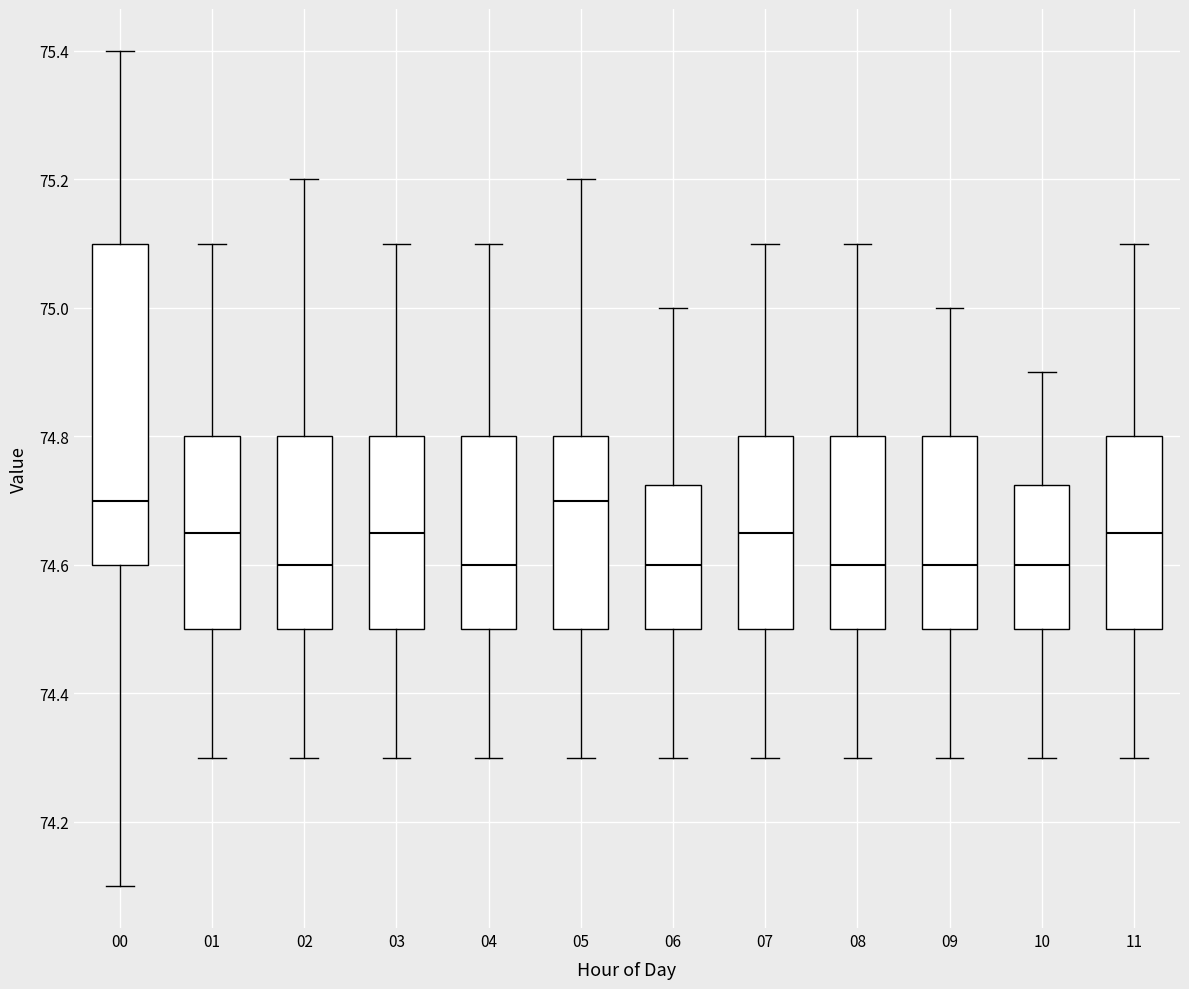

Reading left to right, read every box against the y-axis: the position of its median line, the range the box covers, and the ends of its whiskers. The values are not printed on the chart, so give them approximately, as read against the axis.

00: median 74.70, box 74.60 to 75.10, whiskers 74.10 to 75.40
01: median 74.66, box 74.50 to 74.80, whiskers 74.30 to 75.10
02: median 74.60, box 74.50 to 74.80, whiskers 74.30 to 75.20
03: median 74.66, box 74.50 to 74.80, whiskers 74.30 to 75.10
04: median 74.60, box 74.50 to 74.80, whiskers 74.30 to 75.10
05: median 74.70, box 74.50 to 74.80, whiskers 74.30 to 75.20
06: median 74.60, box 74.50 to 74.72, whiskers 74.30 to 75.00
07: median 74.66, box 74.50 to 74.80, whiskers 74.30 to 75.10
08: median 74.60, box 74.50 to 74.80, whiskers 74.30 to 75.10
09: median 74.60, box 74.50 to 74.80, whiskers 74.30 to 75.00
10: median 74.60, box 74.50 to 74.72, whiskers 74.30 to 74.90
11: median 74.66, box 74.50 to 74.80, whiskers 74.30 to 75.10